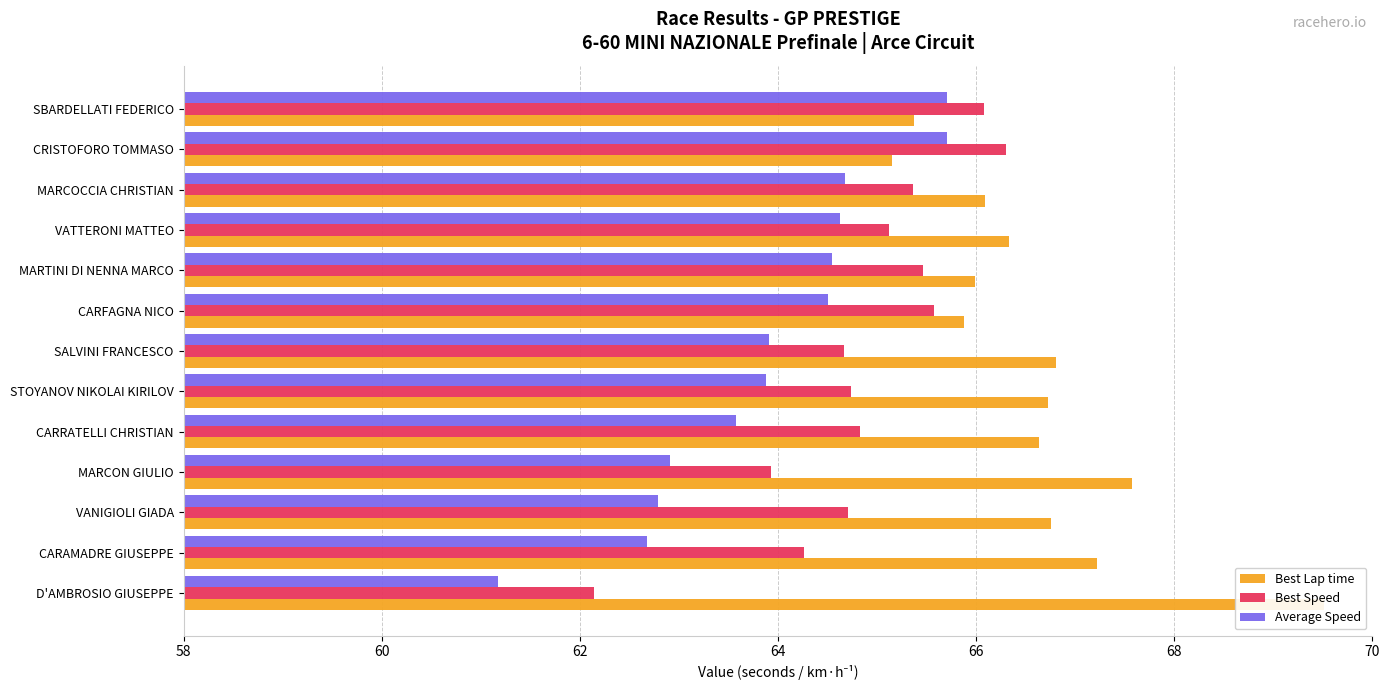

How many data points in Best Speed are less than 64?

2